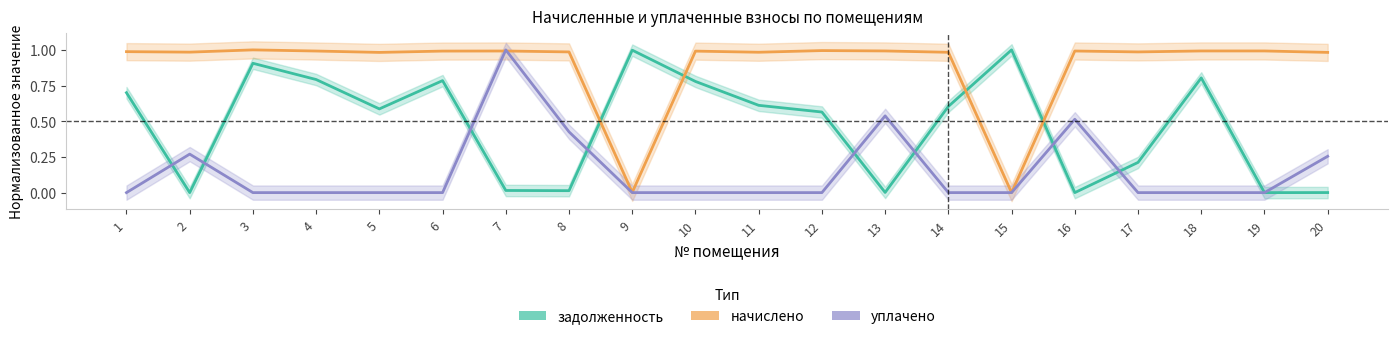

How many values in задолженность are above zero?

17